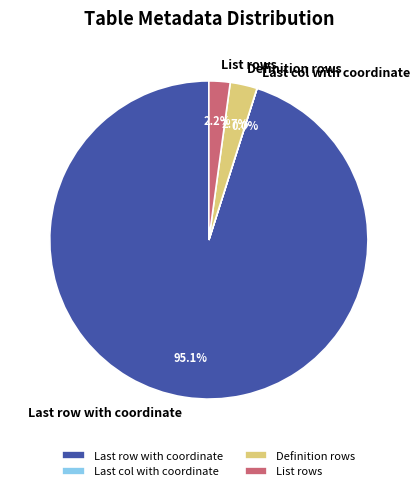

Does List rows represent more than half of the total?

No